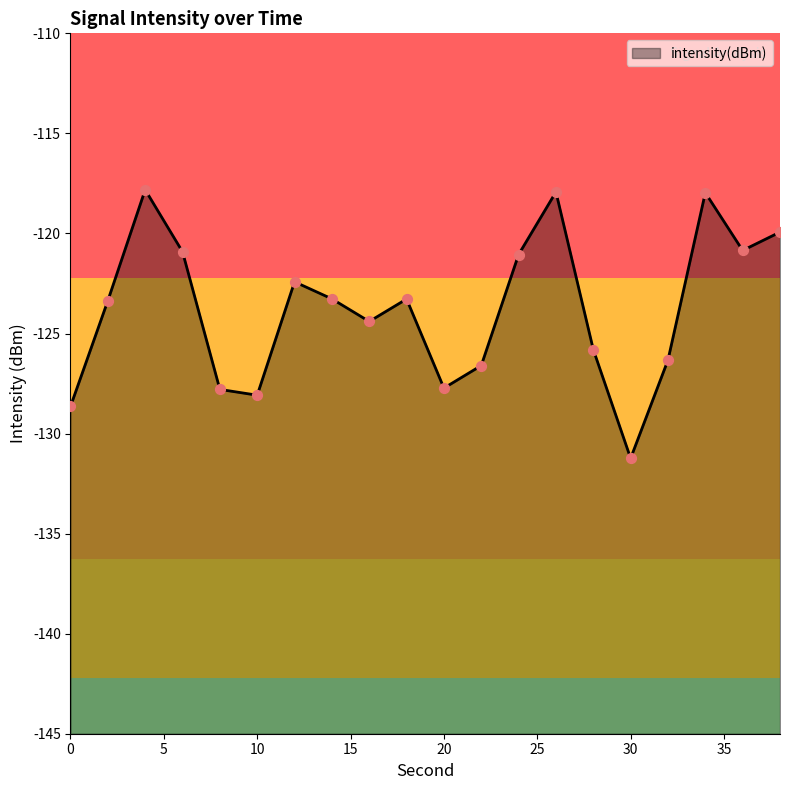

What is the change in value from 4 to 6?

-3.1